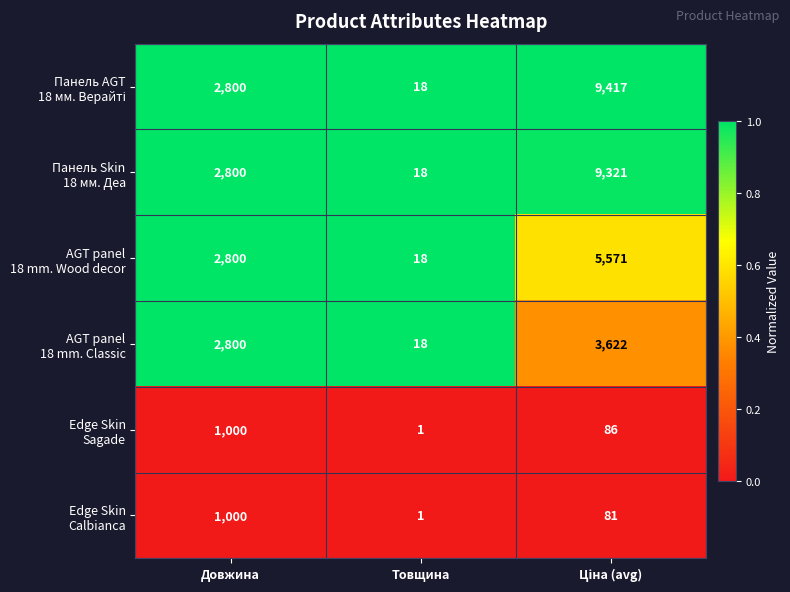

Which label corresponds to the smallest value in the chart?

Товщина